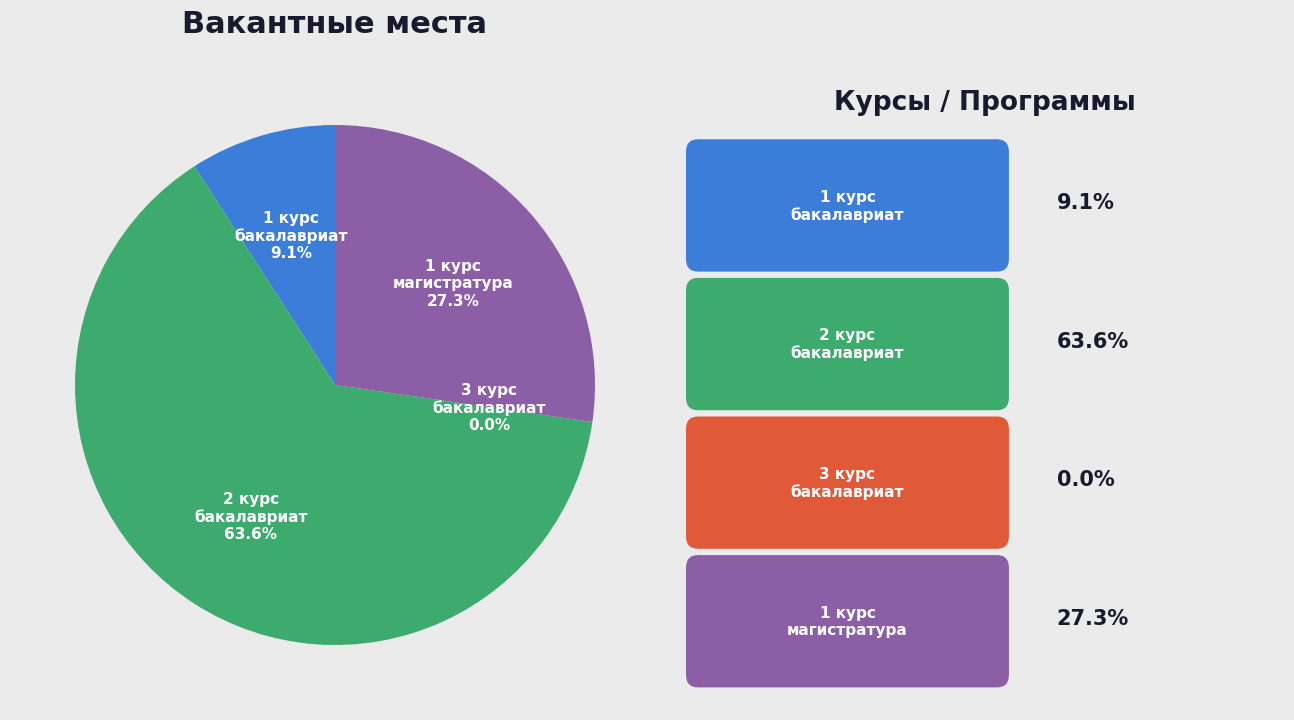

What percentage do 3 курс бакалавриат (10.03.01) and 2 курс бакалавриат (10.03.01) together represent?

63.6%